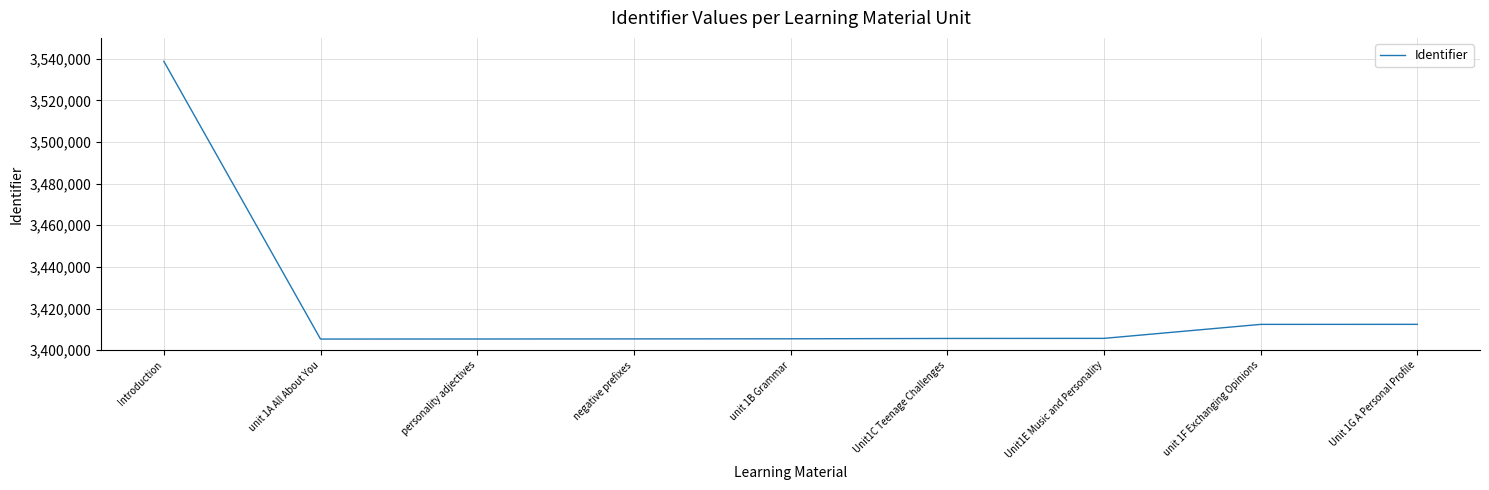

What is the maximum value shown in the chart?

3538765